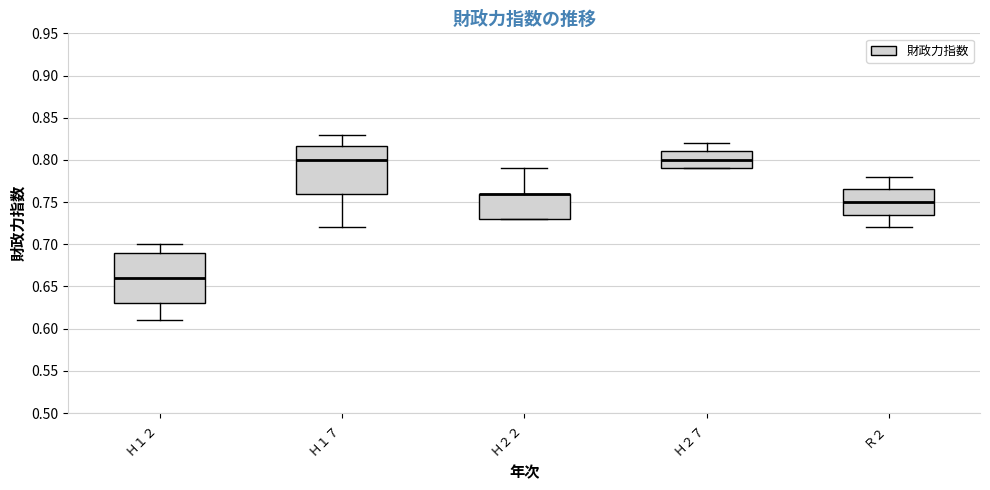

Reading left to right, read every box against the y-axis: the position of its median line, the range the box covers, and the ends of its whiskers. The values are not printed on the chart, so give them approximately, as read against the axis.

Ｈ１２: median 0.660, box 0.630 to 0.690, whiskers 0.610 to 0.700
Ｈ１７: median 0.800, box 0.760 to 0.815, whiskers 0.720 to 0.830
Ｈ２２: median 0.760 (drawn on the box's upper edge), box 0.730 to 0.760, whiskers 0.730 to 0.790
Ｈ２７: median 0.800, box 0.790 to 0.810, whiskers 0.790 to 0.820
Ｒ２: median 0.750, box 0.735 to 0.765, whiskers 0.720 to 0.780